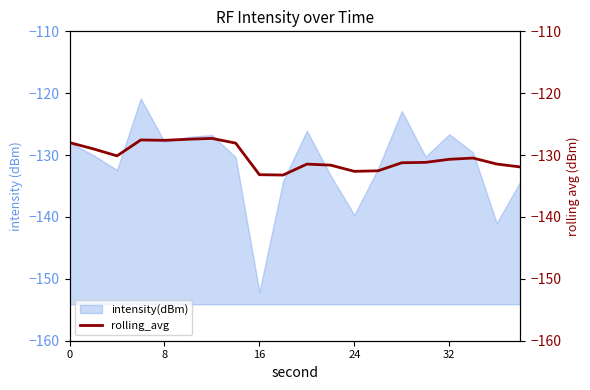

True or false: intensity(dBm) has a value of -183.1 at 32.

False